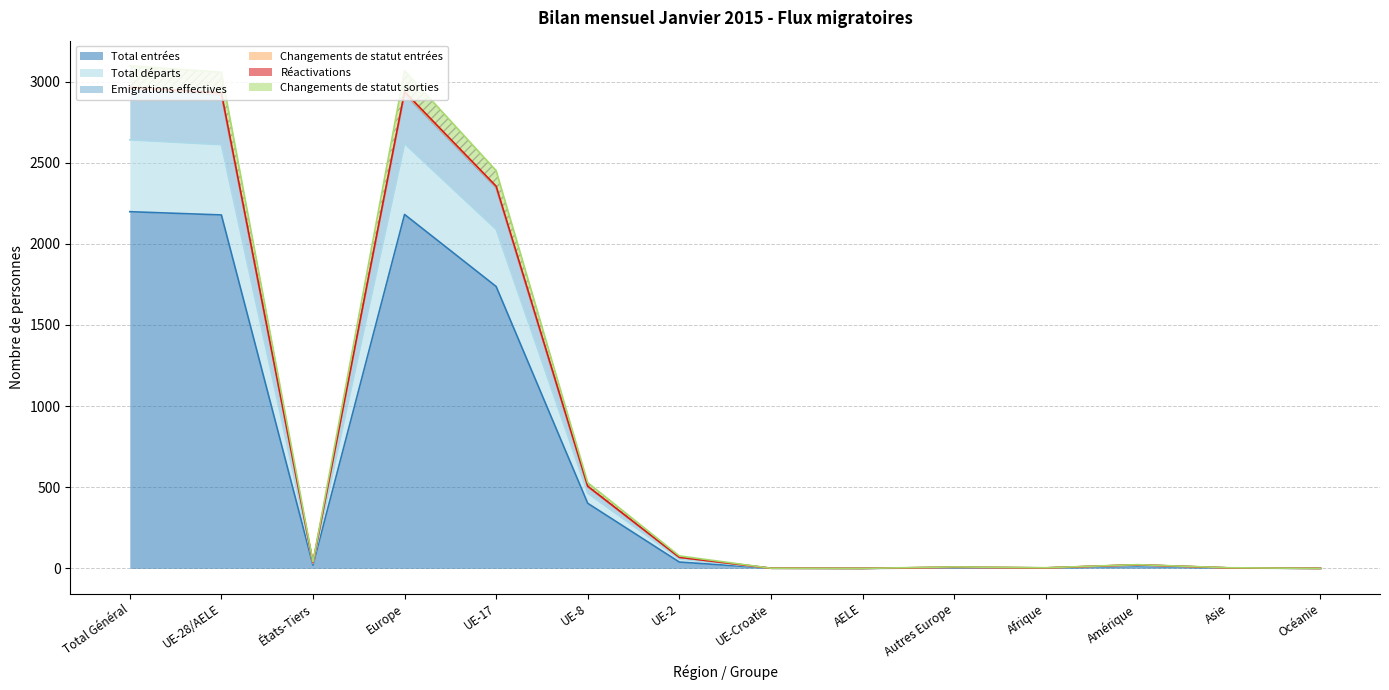

True or false: Total entrées has a value of 2181 at Europe.

True